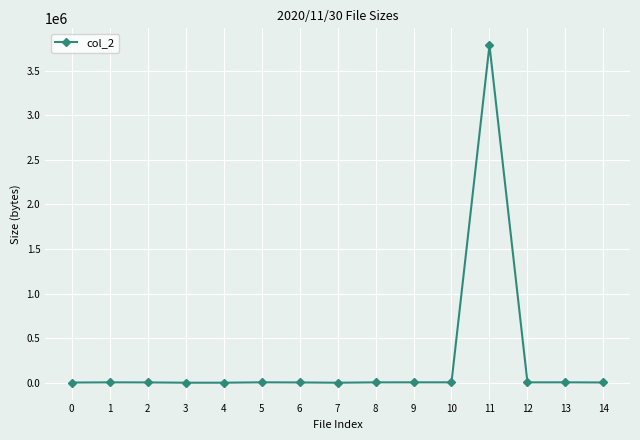

What is the difference between the maximum and minimum values?

3783105